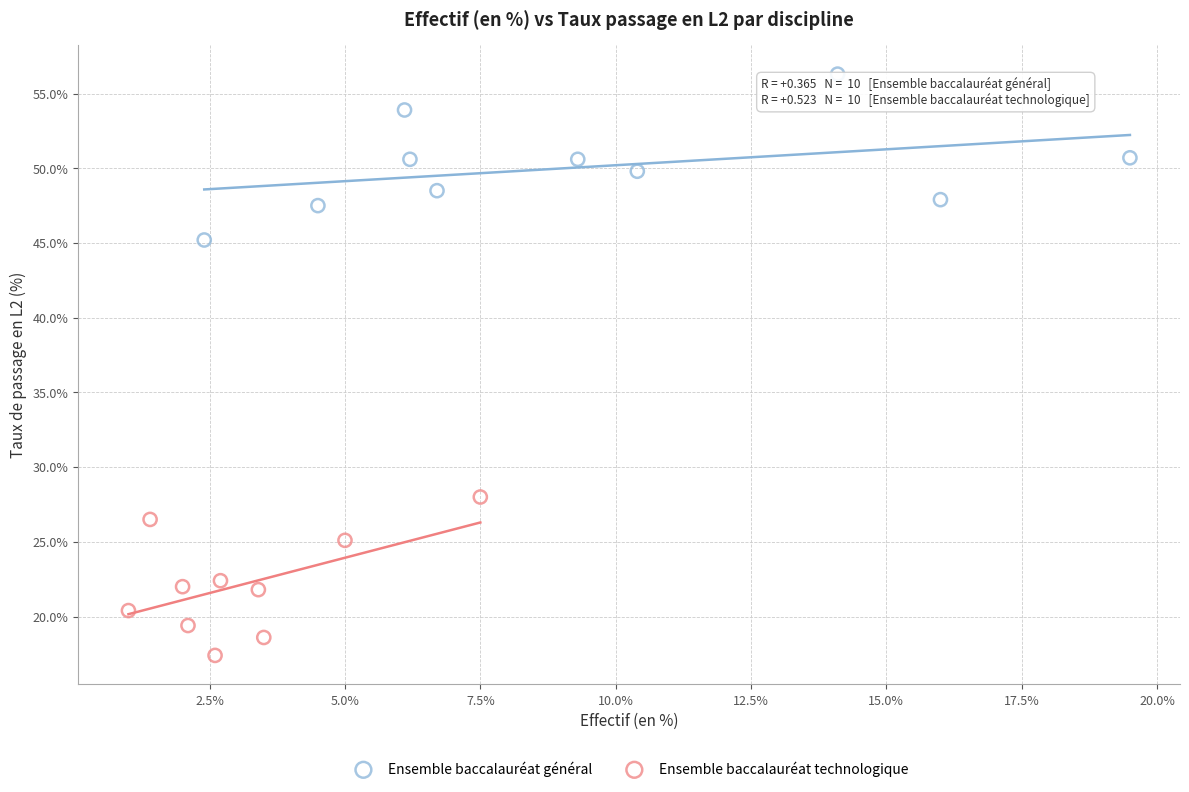

Which series contains the lowest Y value?

Ensemble baccalauréat technologique